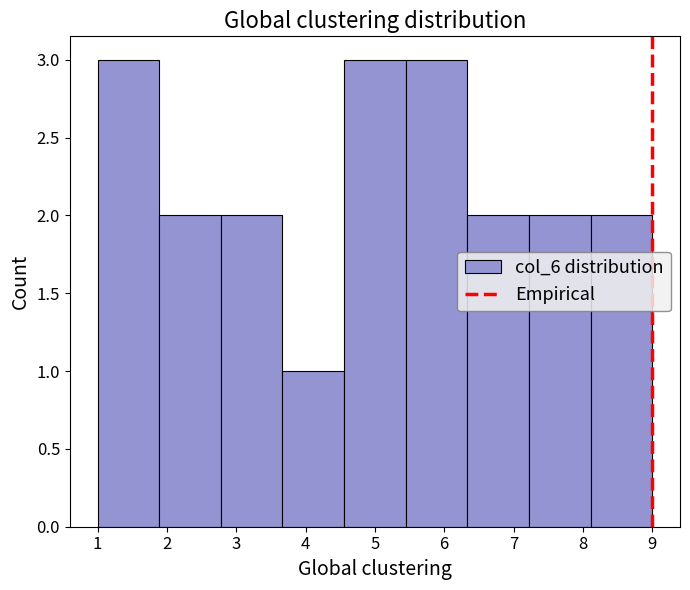

What is the height of the bar covering 1.9 to 2.8 on the x-axis? Neither the bar edges nor the heights are printed on the chart, so give them approximately, as read against the axes.

2